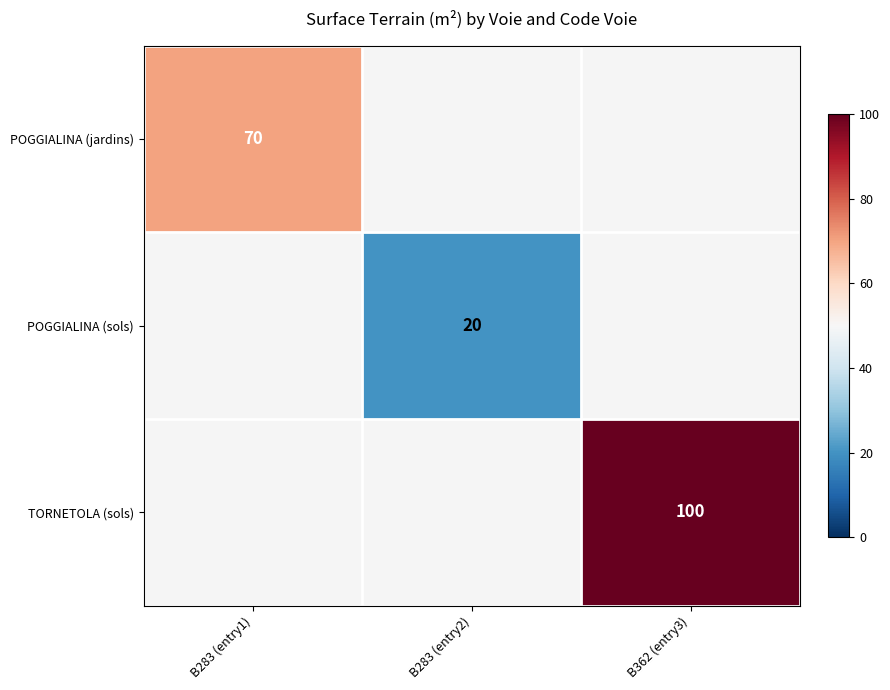

The value of POGGIALINA (jardins) at B283 (entry1) is 106. True or false?

False